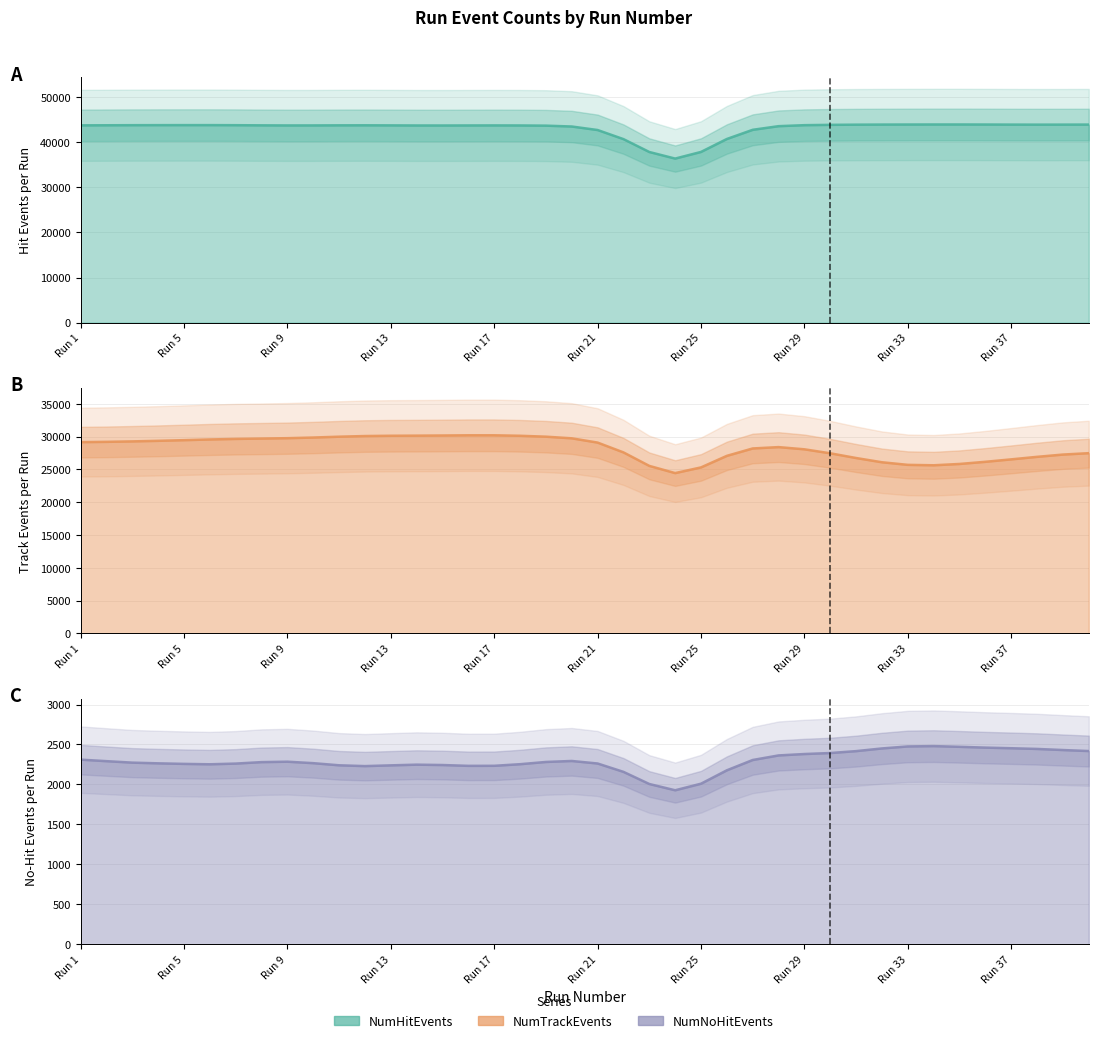

How many lines are shown in the chart?

3